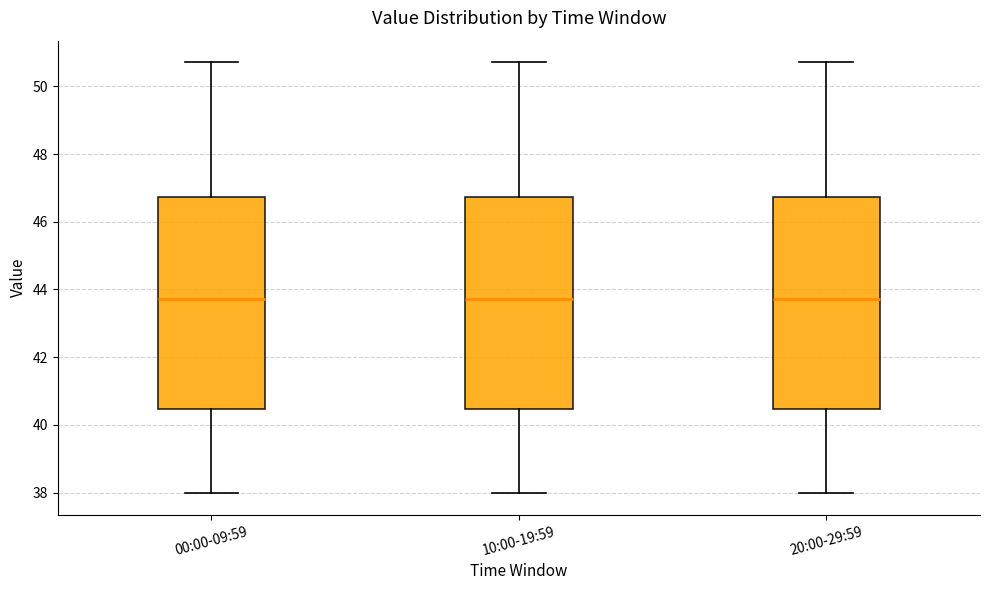

Where is the upper edge of the box for 10:00-19:59 on the y-axis? The values are not printed on the chart, so give them approximately, as read against the axis.

46.8